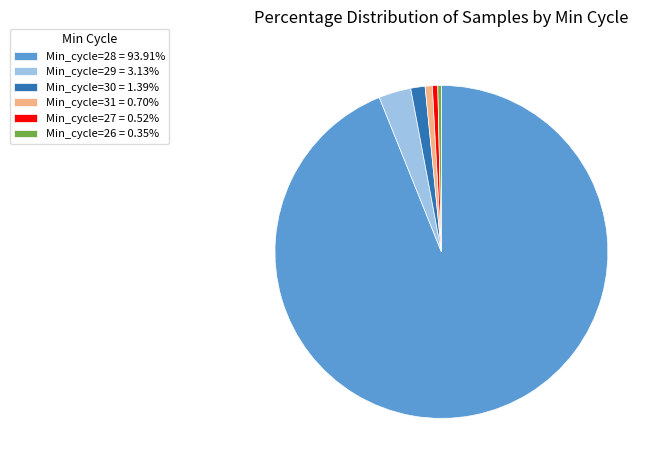

Count the number of slices in the pie.

6